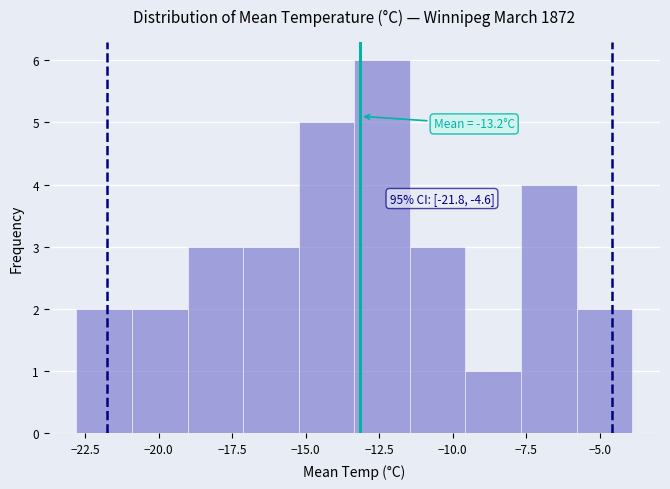

Read against the x-axis, roughly where is the centre of the tallest bar?

-12.5